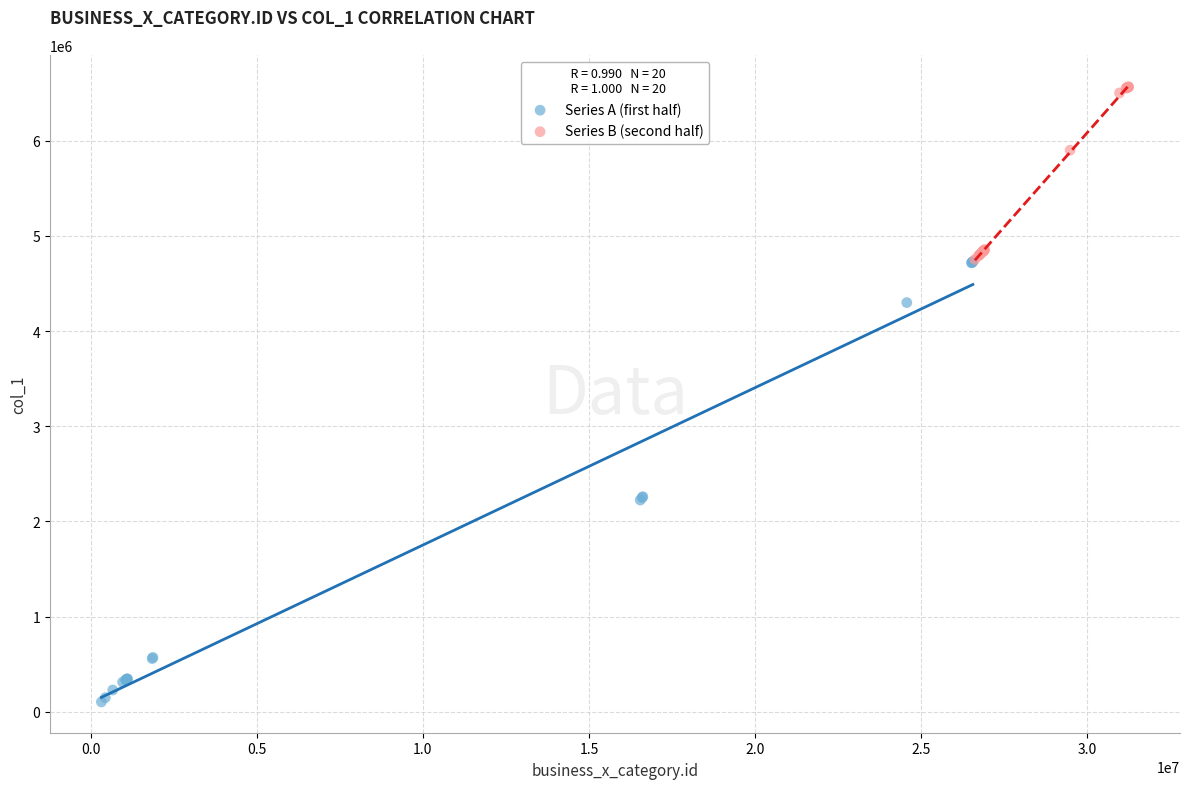

Which series has the largest Y range (max minus min)?

Series A (first half)